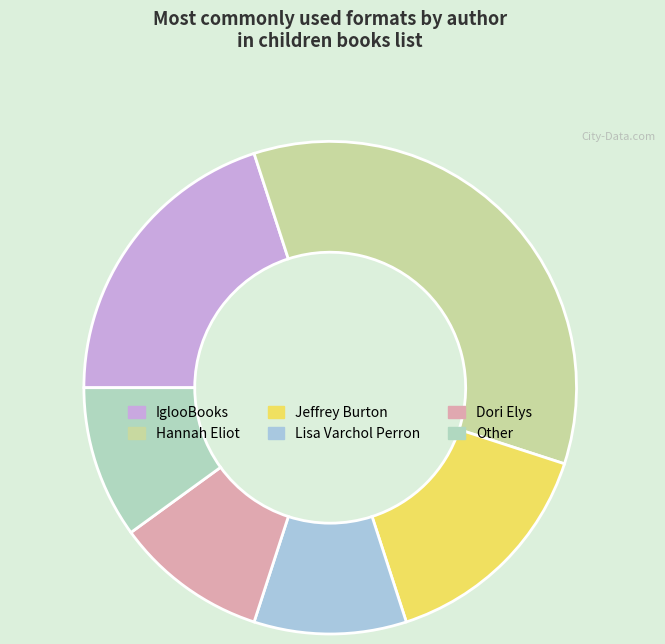

How many slices are in this pie chart?

6